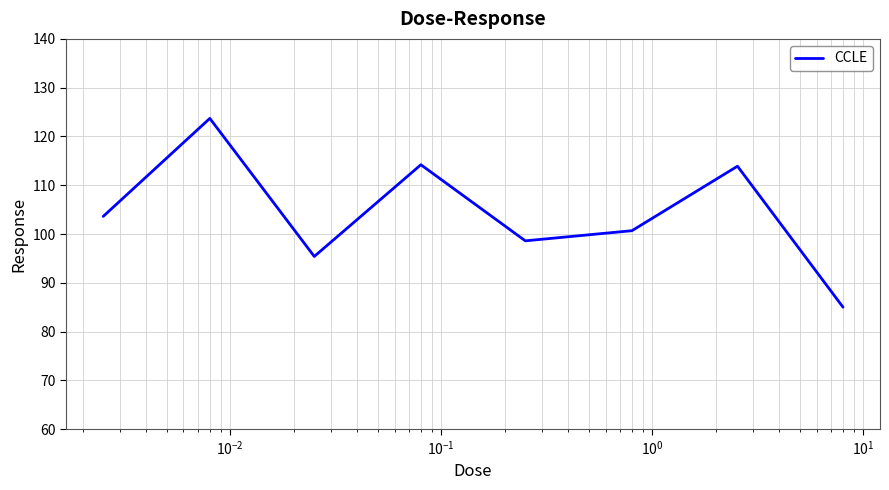

How many interior local valleys (lower than both neighbors) does the data have?

2